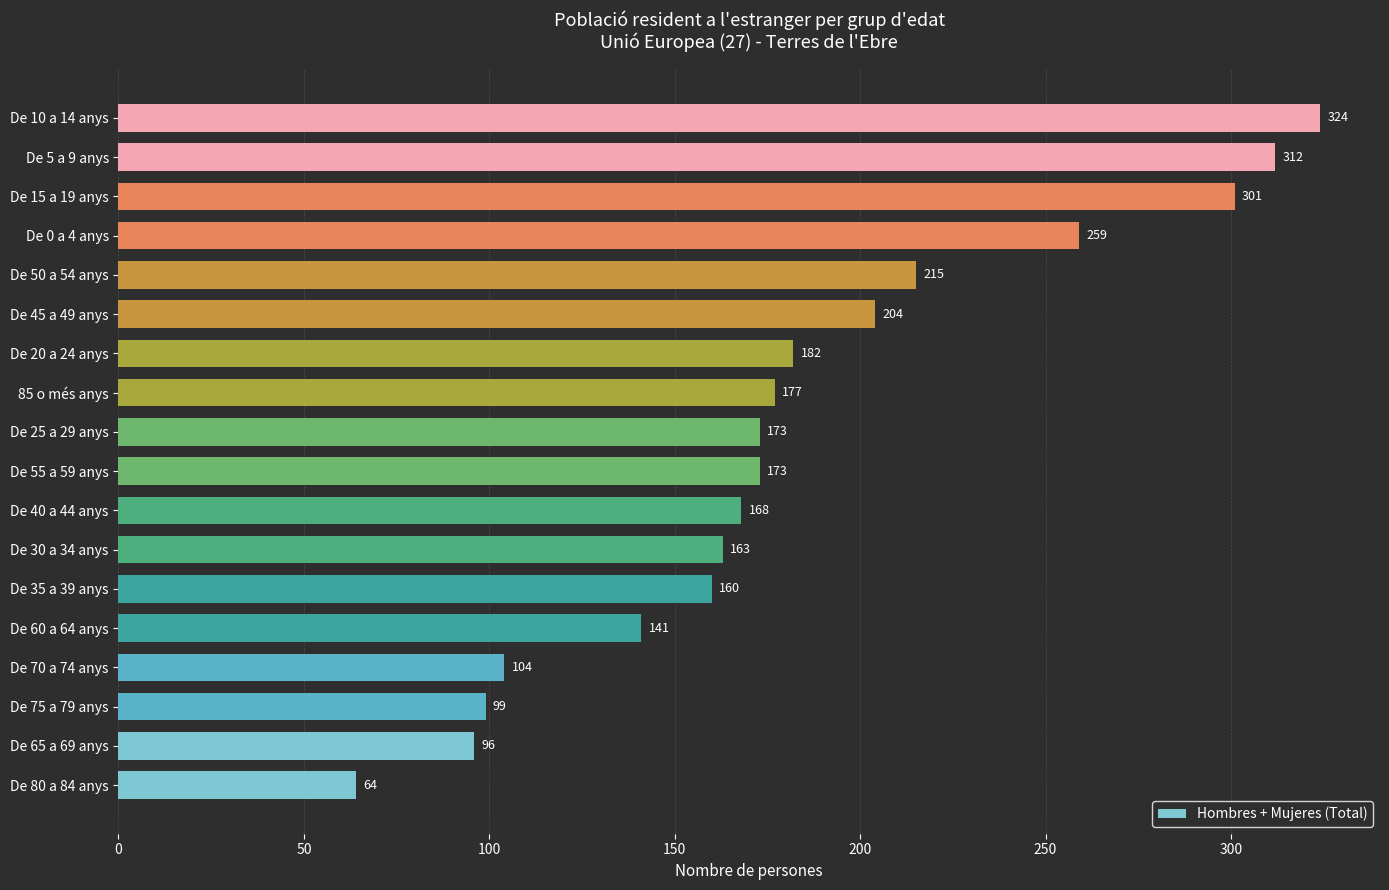

At which label is the value closest to 194?

De 45 a 49 anys